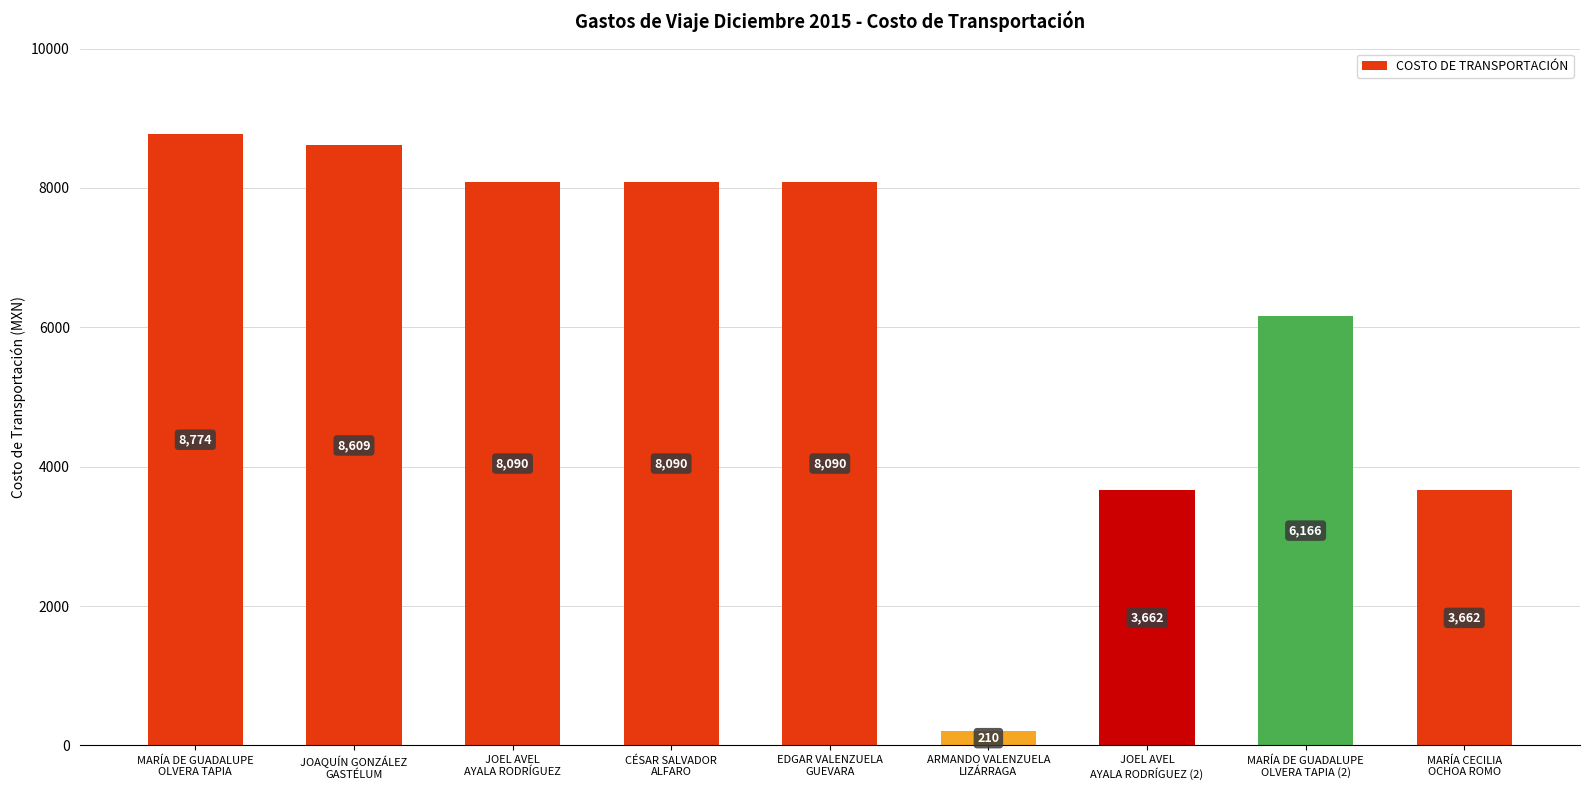

What is the value of the 6th bar from the left?

210